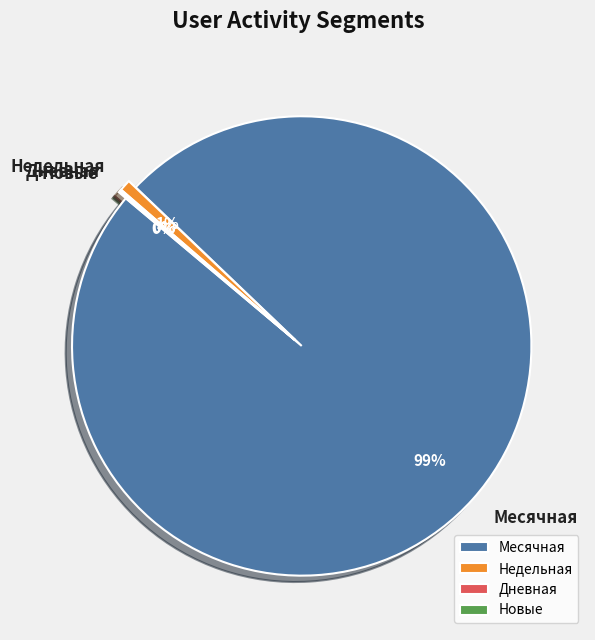

To the nearest percent, what is the average slice percentage?

25%